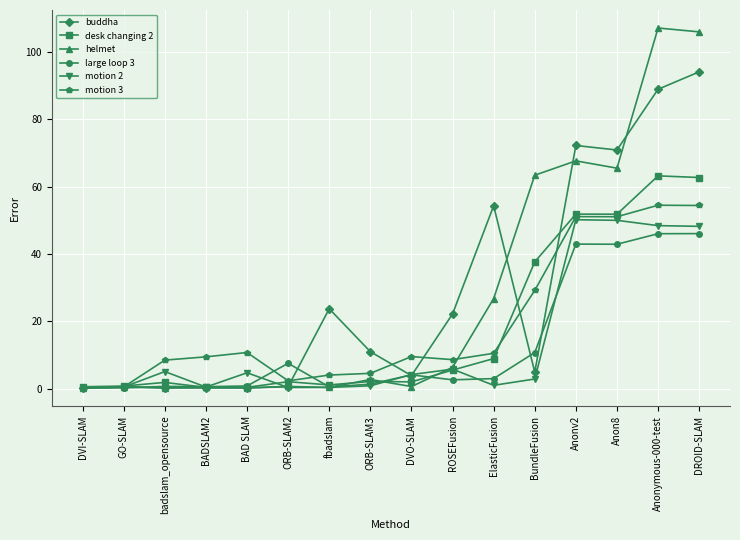

What value does the helmet series have at ElasticFusion?

26.8